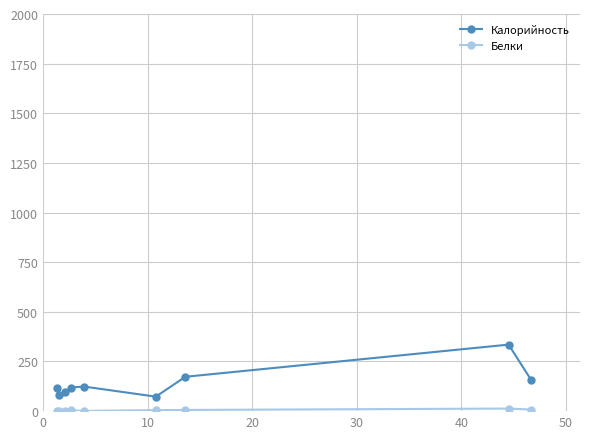

Which series has the largest range (max minus min)?

Калорийность